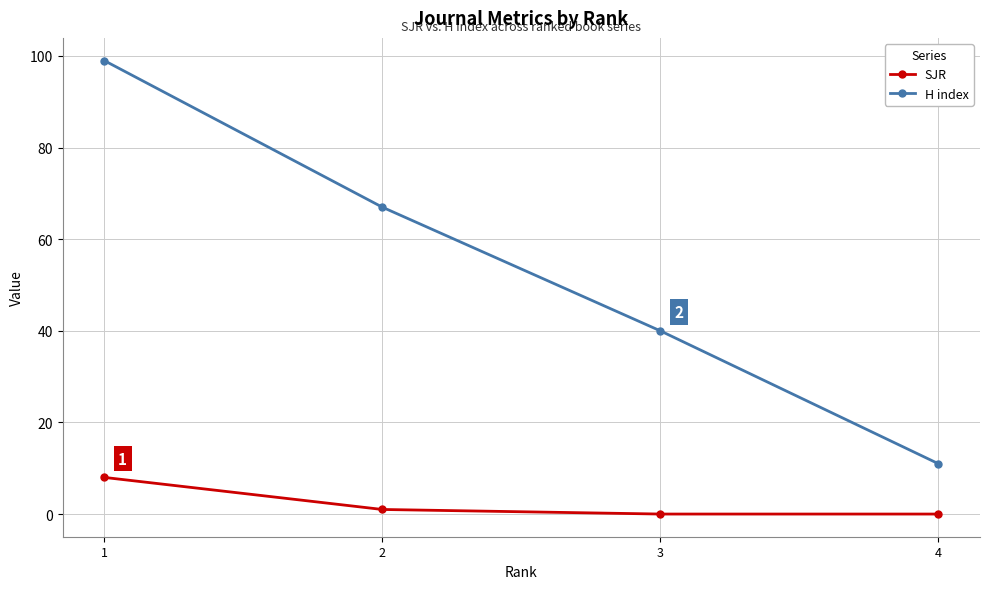

What is the difference between the highest and lowest values at 4?

11